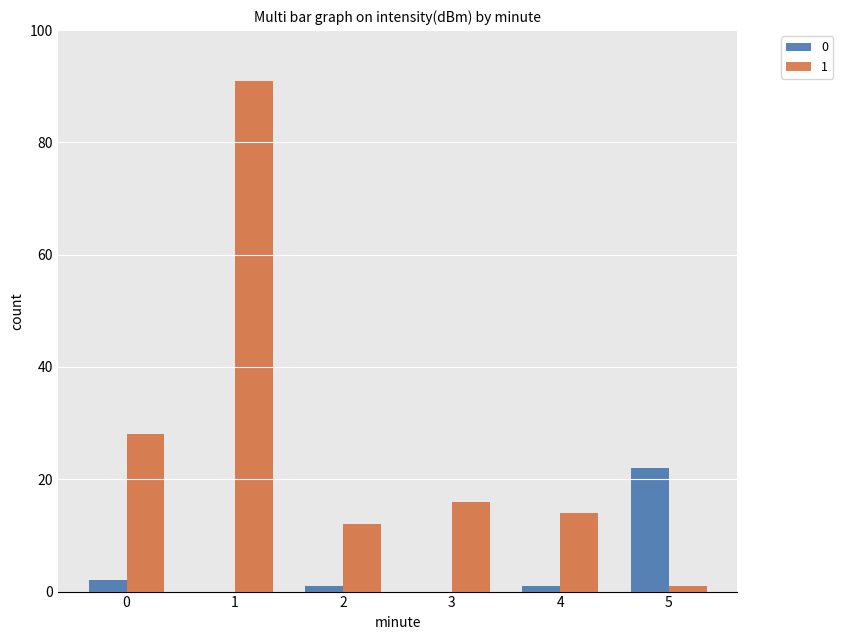

What are all the series names shown in the legend?

0, 1